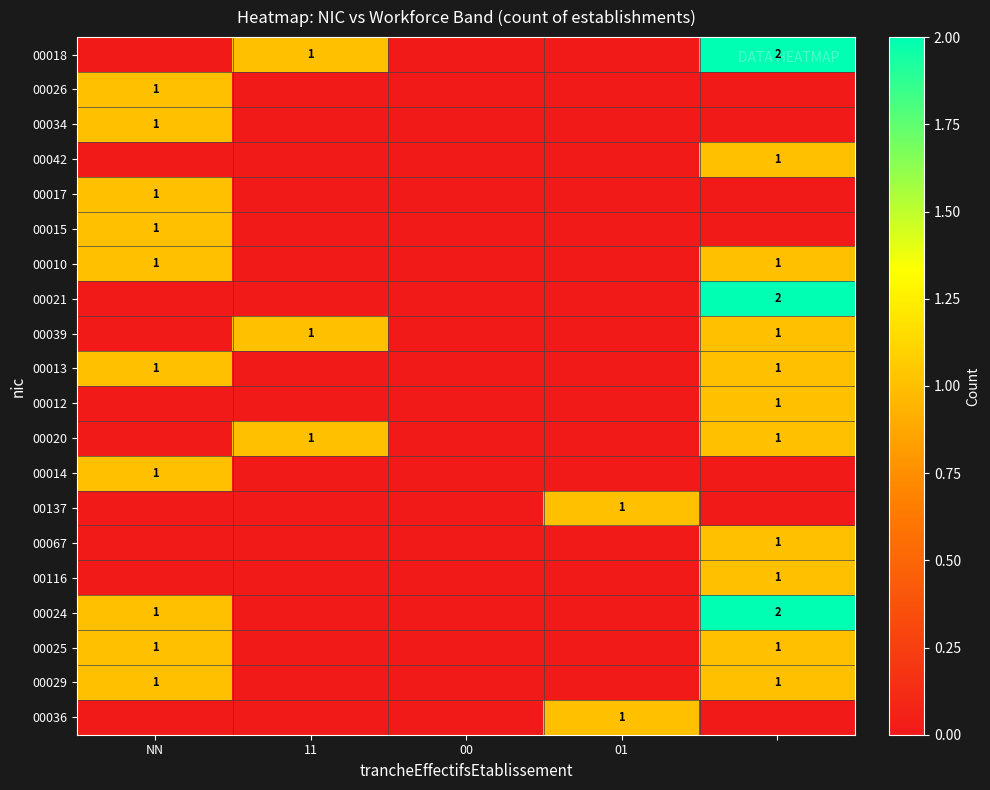

How many categories are shown in the chart?

5